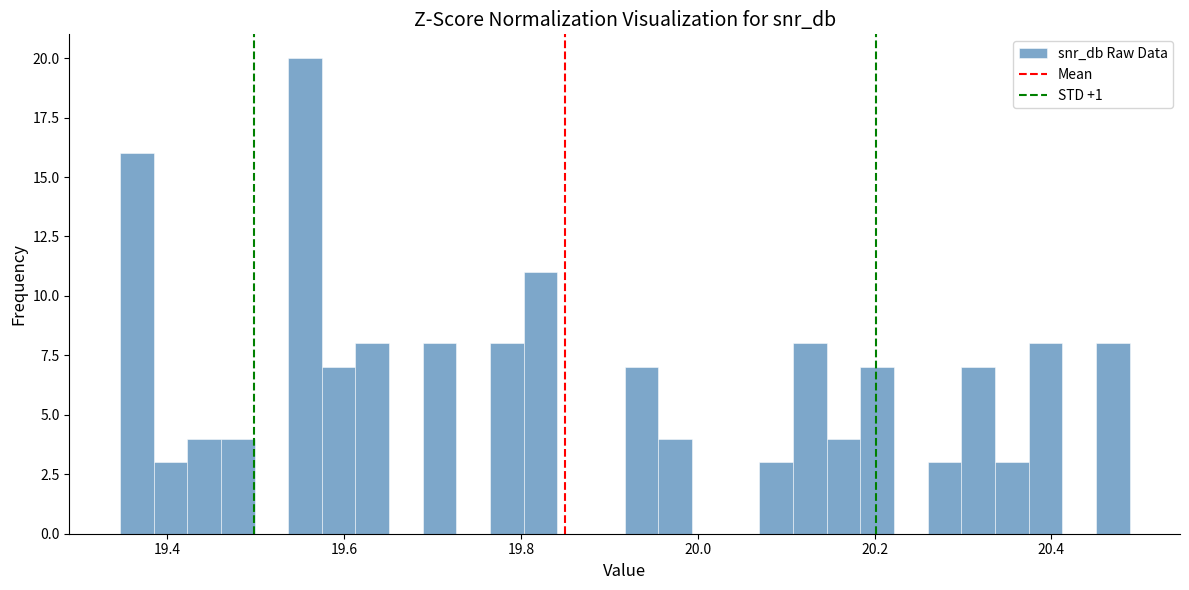

Read against the x-axis, roughly where is the centre of the tallest bar?

19.56